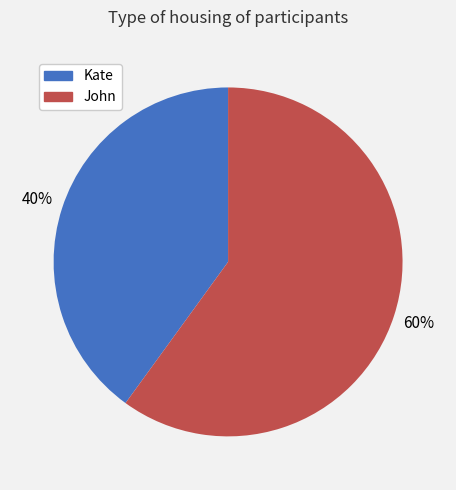

The John slice represents 71% of the pie. True or false?

False